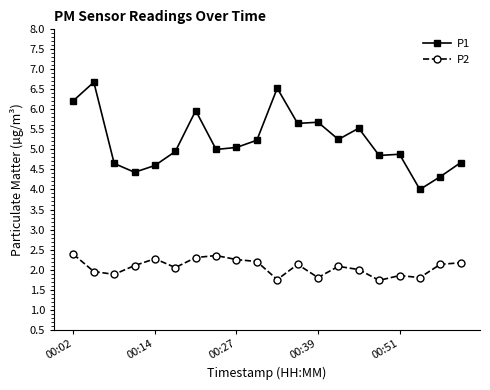

How many series are shown in this chart?

2